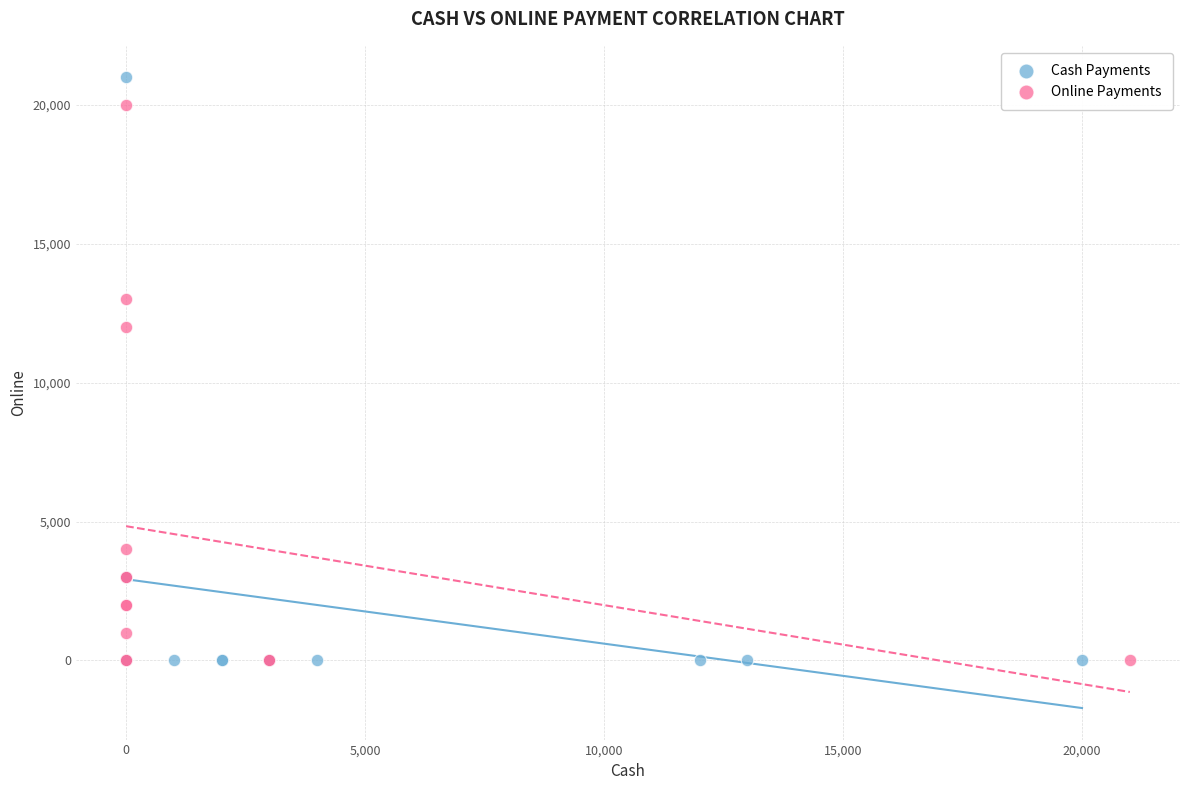

Which series has the largest Y range (max minus min)?

Cash Payments